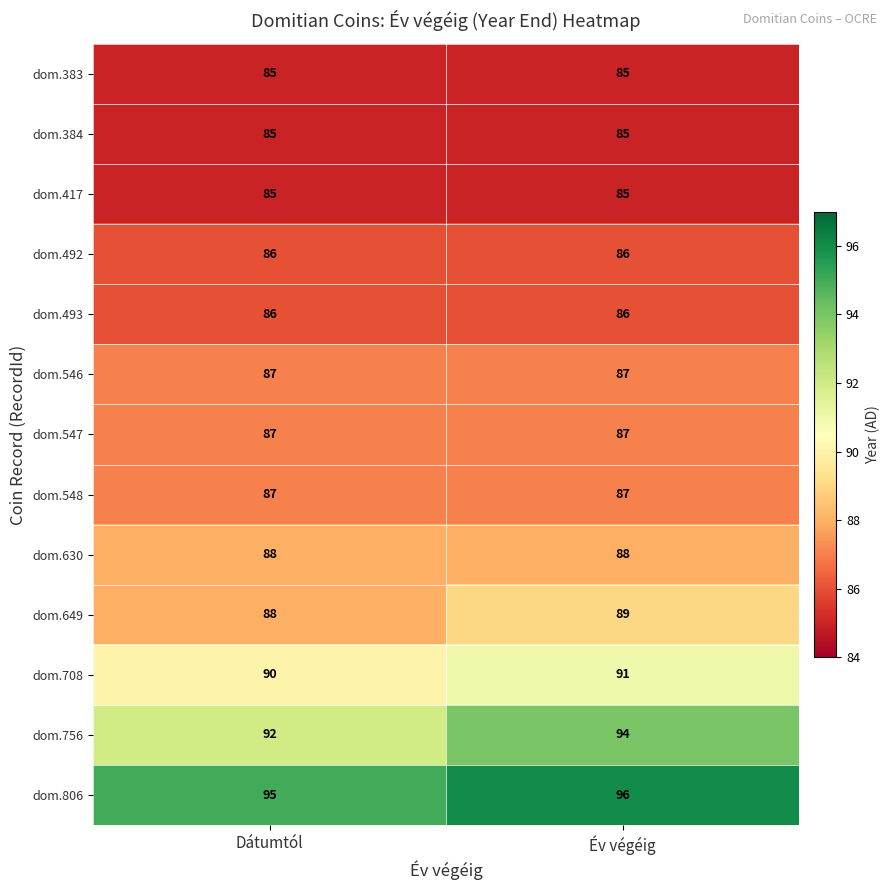

Reading left to right, extract all data points from this chart.

dom.383: 85	85
dom.384: 85	85
dom.417: 85	85
dom.492: 86	86
dom.493: 86	86
dom.546: 87	87
dom.547: 87	87
dom.548: 87	87
dom.630: 88	88
dom.649: 88	89
dom.708: 90	91
dom.756: 92	94
dom.806: 95	96